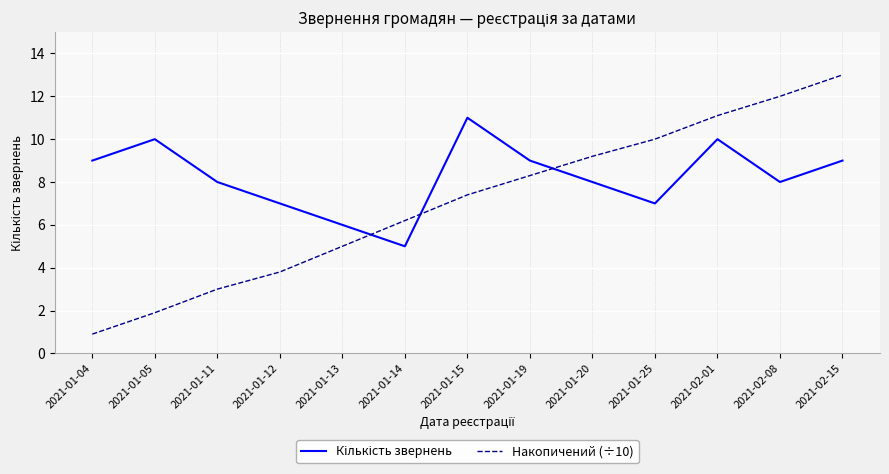

What is the minimum value shown in the chart?

0.9